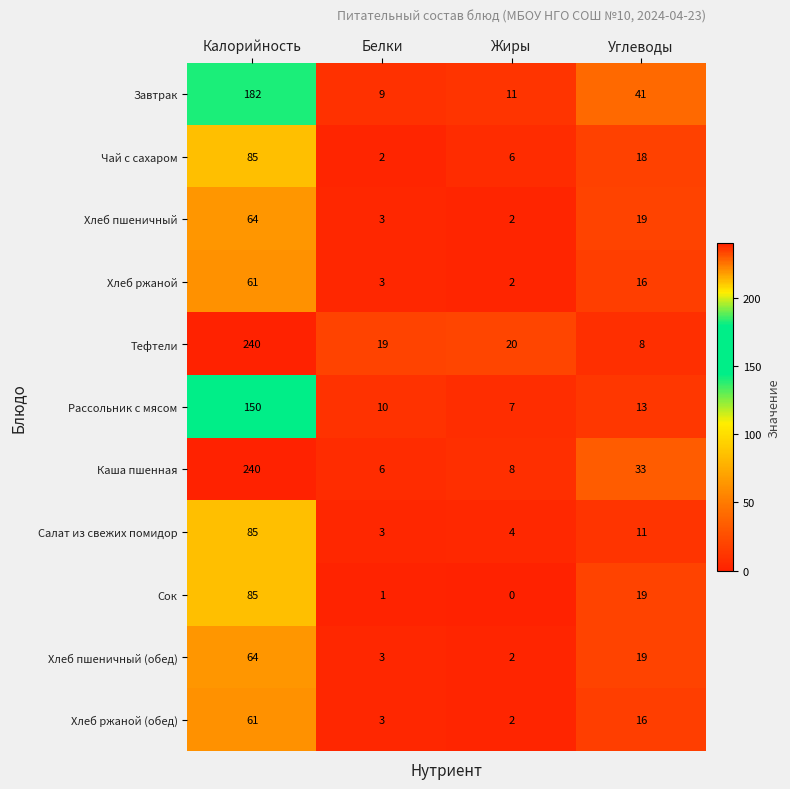

Read the Хлеб ржаной (обед) value at Белки.

3